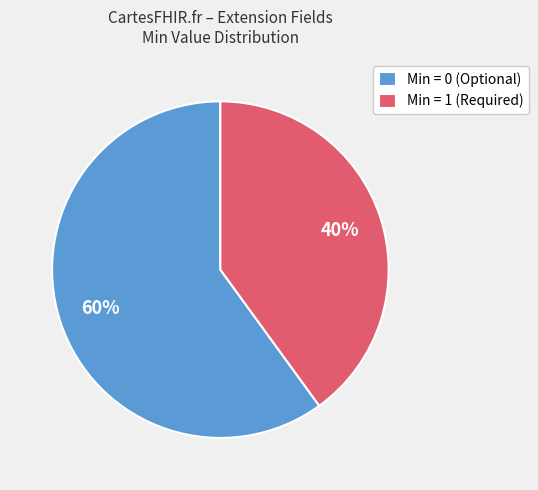

What is the smallest slice in the pie chart?

Min = 1 (Required)